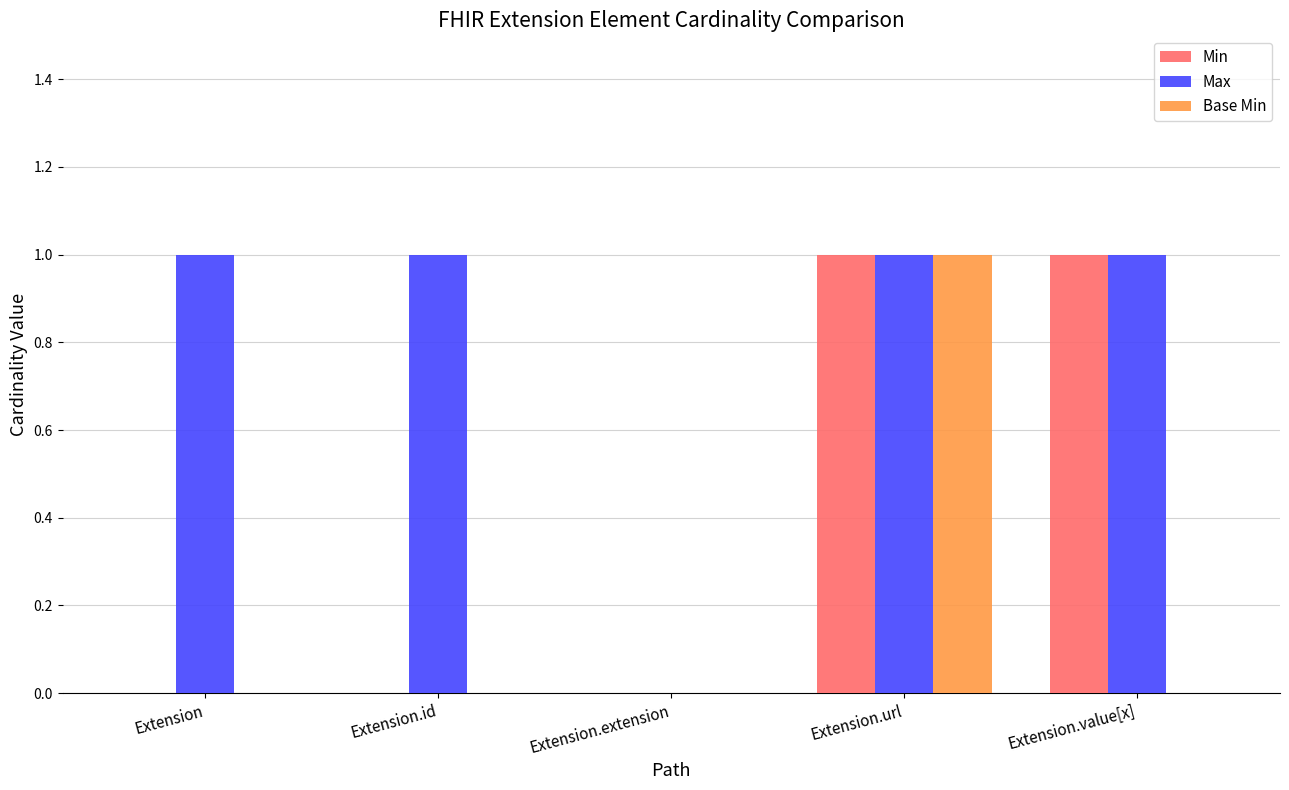

The value of Max at Extension.value[x] is 1. True or false?

True